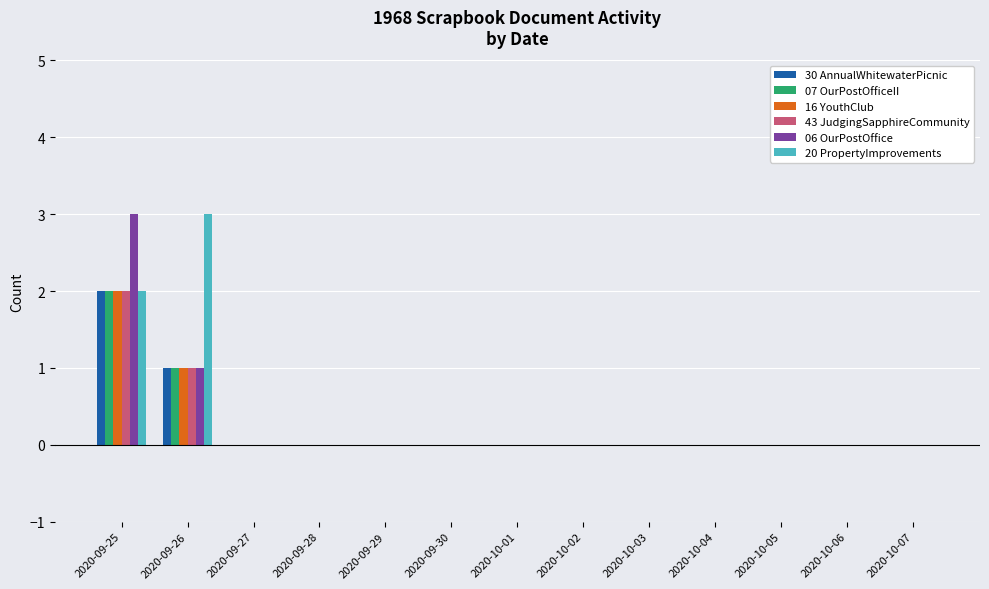

True or false: 06 OurPostOffice has a value of 0 at 2020-10-03.

True